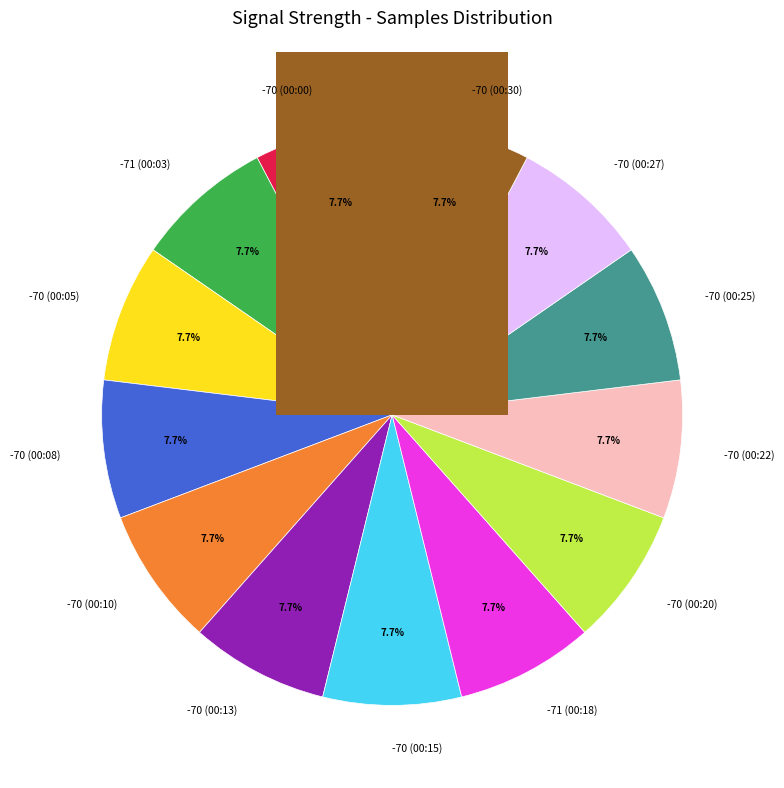

Does 00:08 account for over 50% of the chart?

No